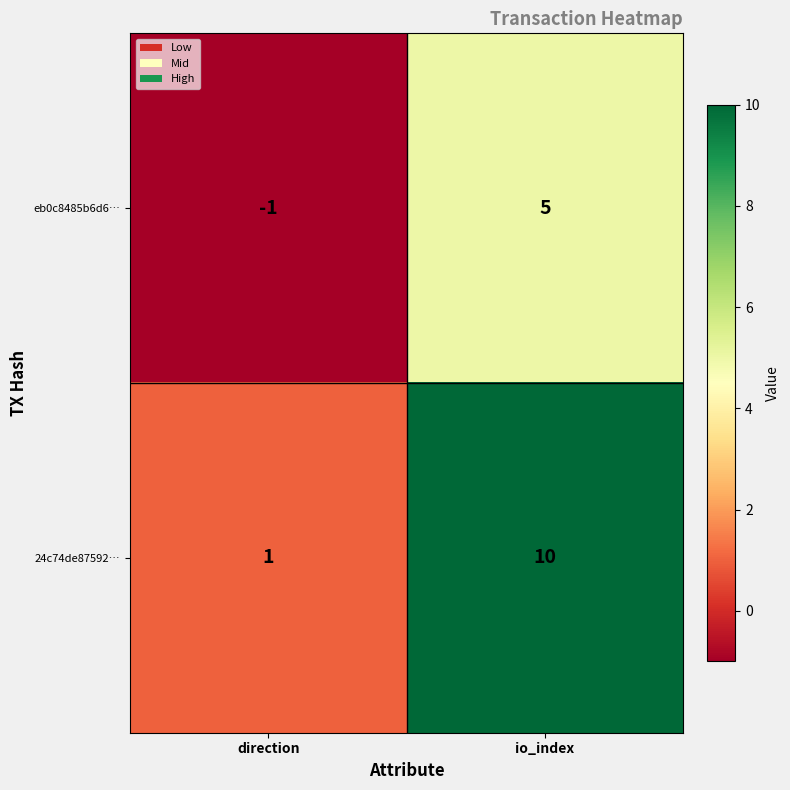

How many data points does each series have?

2